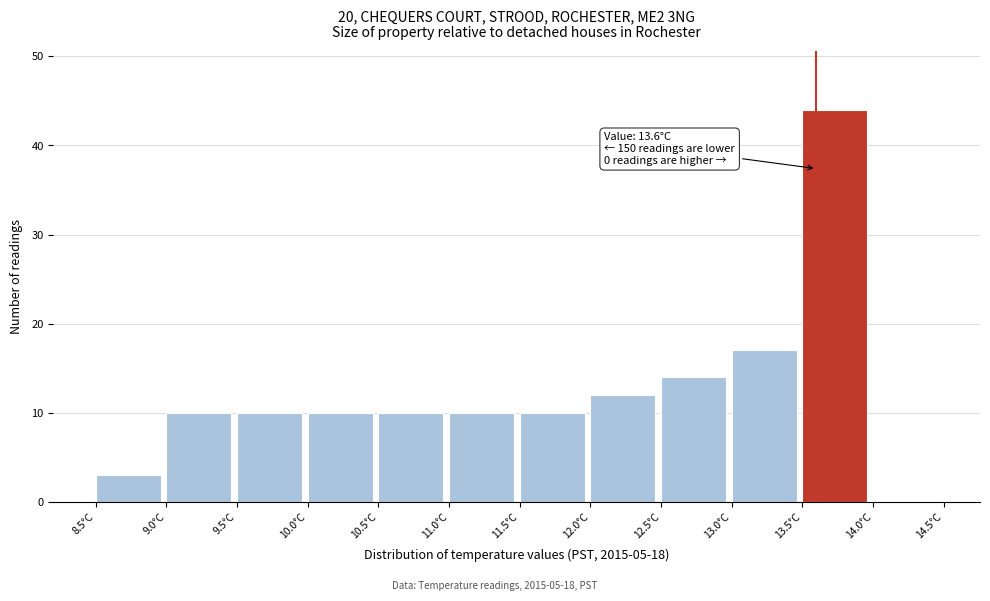

Over which range of the x-axis is the bar tallest?

13.5 to 14.0